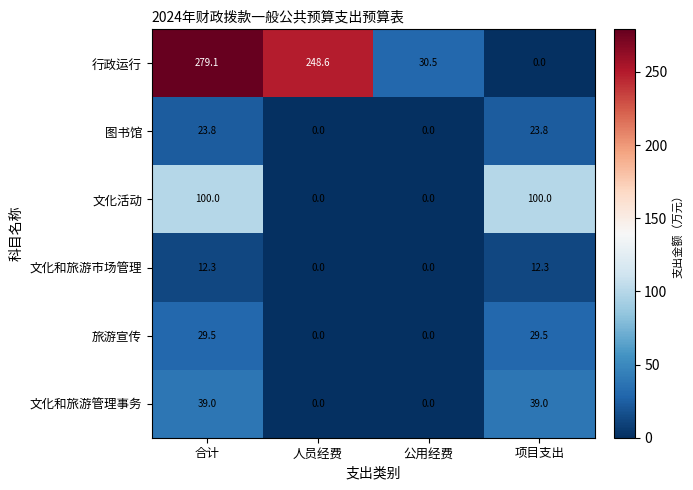

What is the greatest value displayed?

279.1